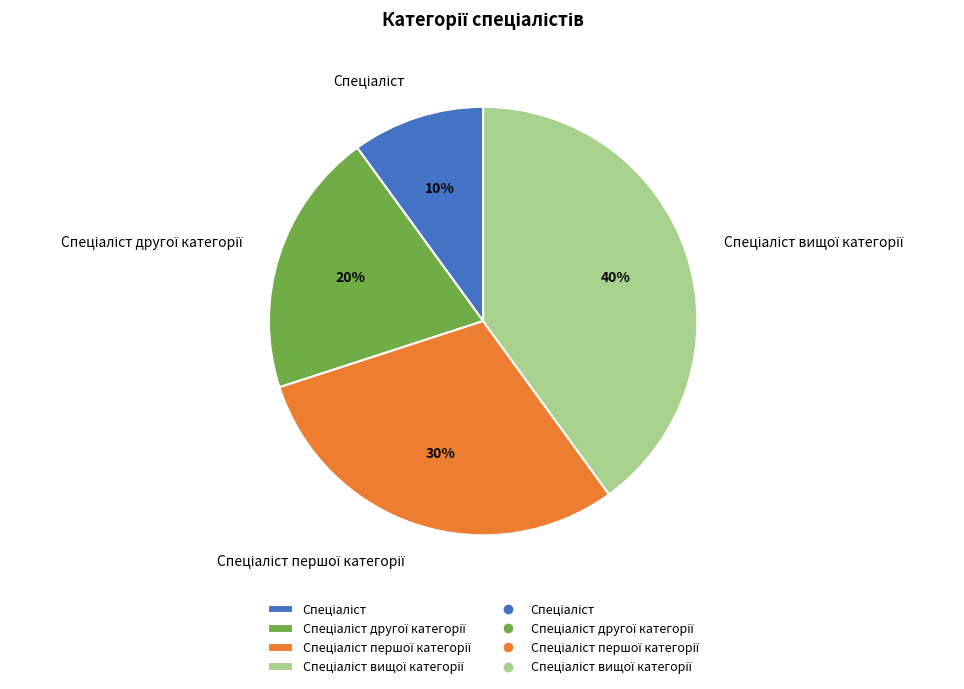

To the nearest percent, what is the average slice percentage?

25%